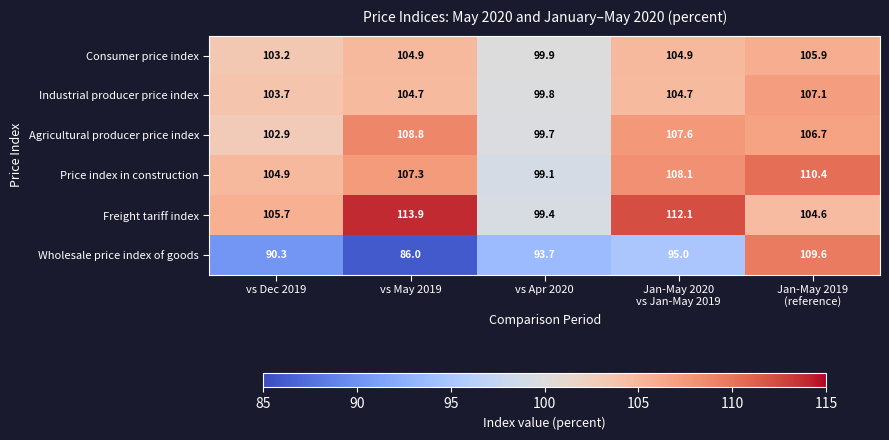

Reading left to right, what are all the values shown in this chart?

Consumer price index: 103.2	104.9	99.9	104.9	105.9
Industrial producer price index: 103.7	104.7	99.8	104.7	107.1
Agricultural producer price index: 102.9	108.8	99.7	107.6	106.7
Price index in construction: 104.9	107.3	99.1	108.1	110.4
Freight tariff index: 105.7	113.9	99.4	112.1	104.6
Wholesale price index of goods: 90.3	86.0	93.7	95.0	109.6